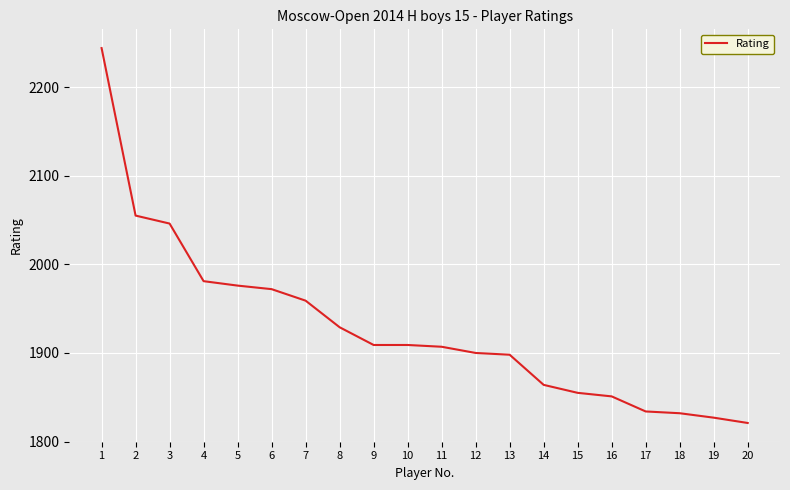

What is the smallest value displayed?

1821